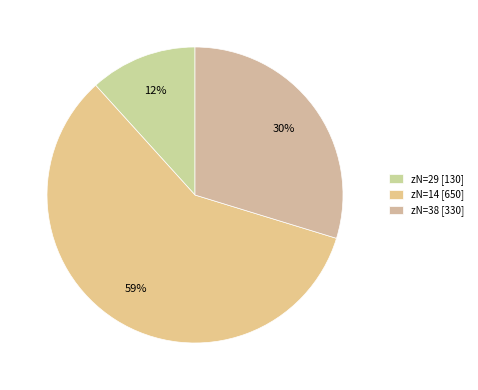

How many segments does this pie chart have?

3